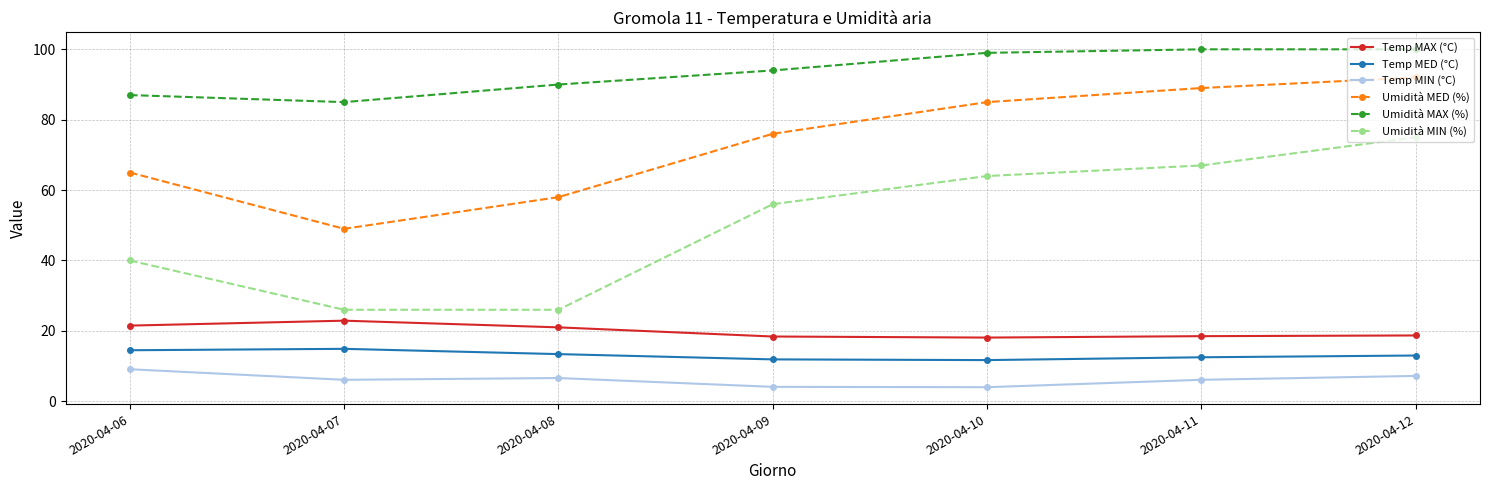

How many series are shown in this chart?

6